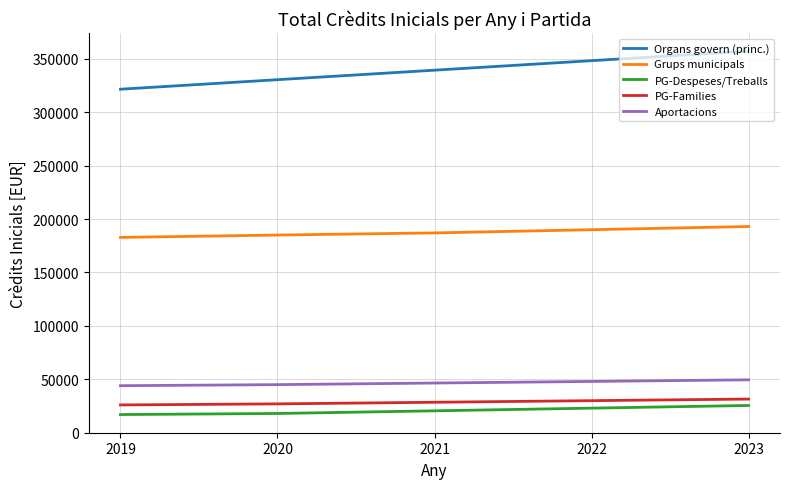

What is the maximum value for Aportacions?

49500